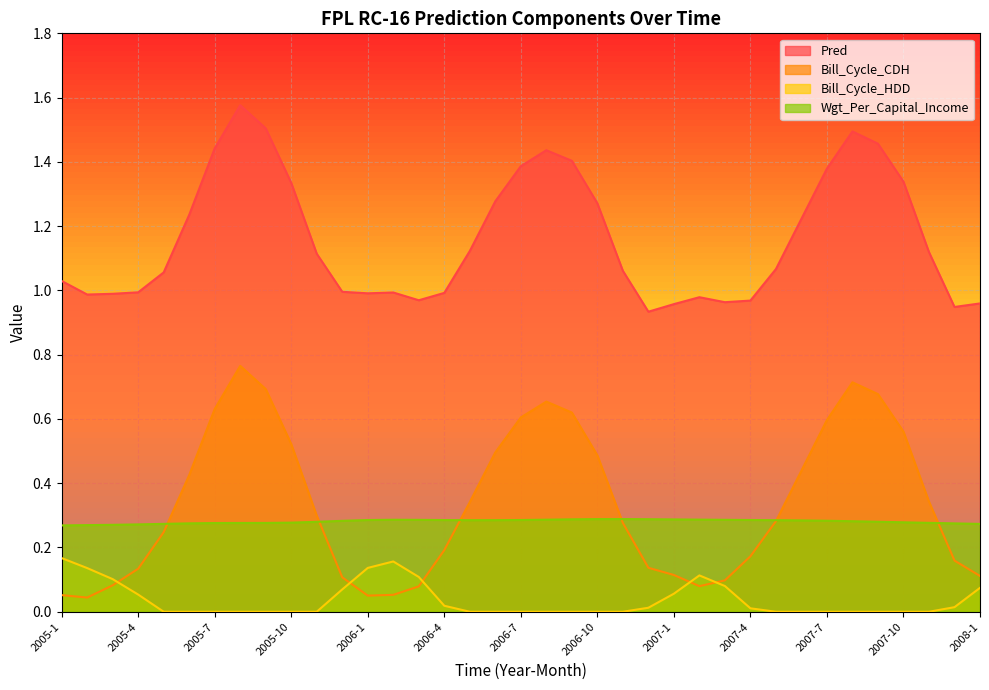

How many values in the Bill_Cycle_HDD series exceed 0?

16